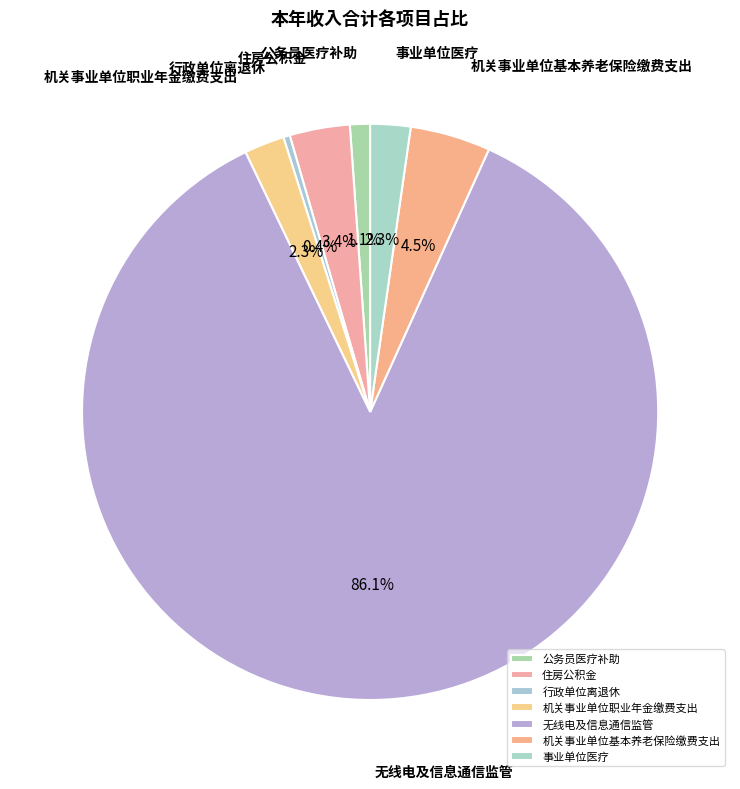

Combined, do 无线电及信息通信监管 and 住房公积金 account for over 50%?

Yes